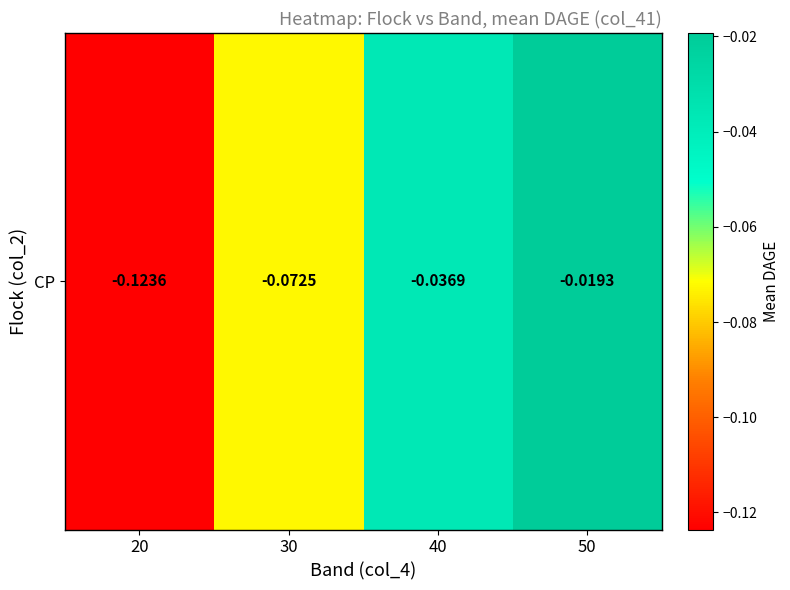

Reading left to right, what are all the values shown in this chart?

-0.1	-0.1	-0.0	-0.0